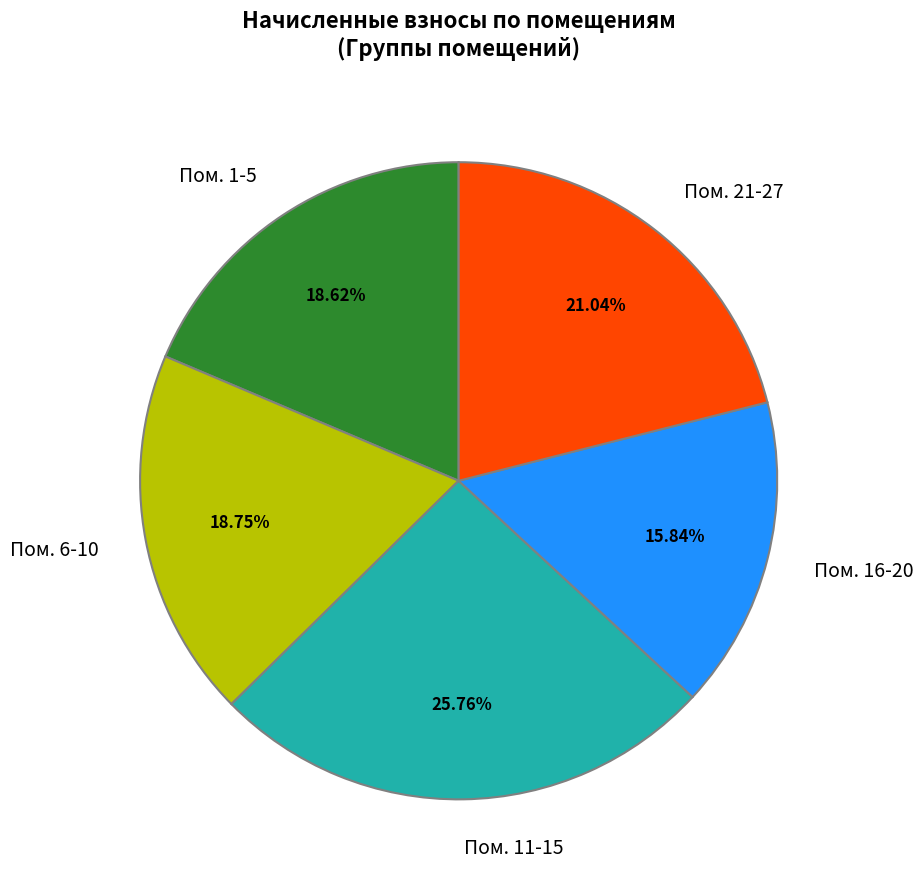

How many segments does this pie chart have?

5